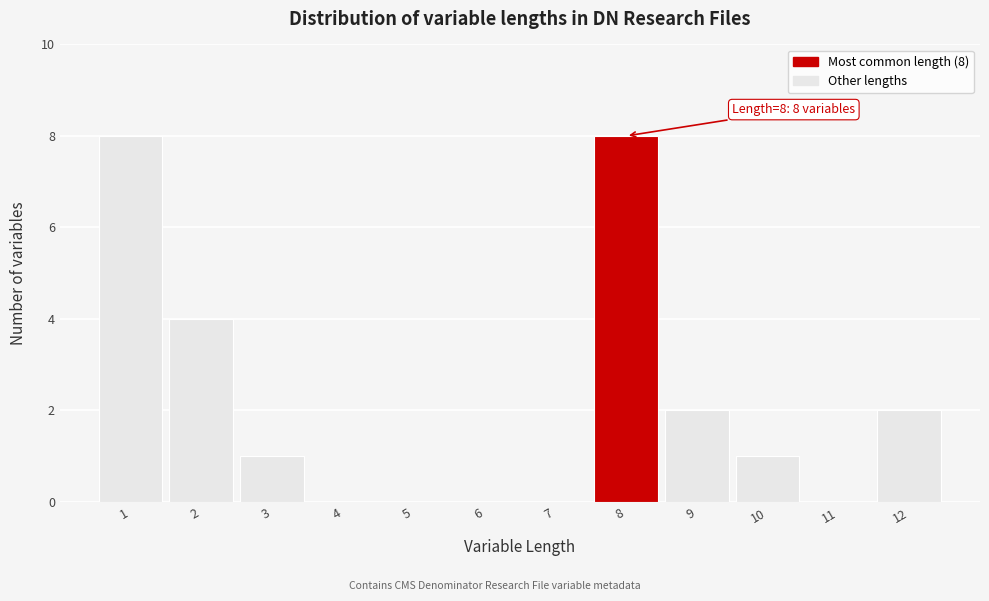

What is the sum of all values?

26